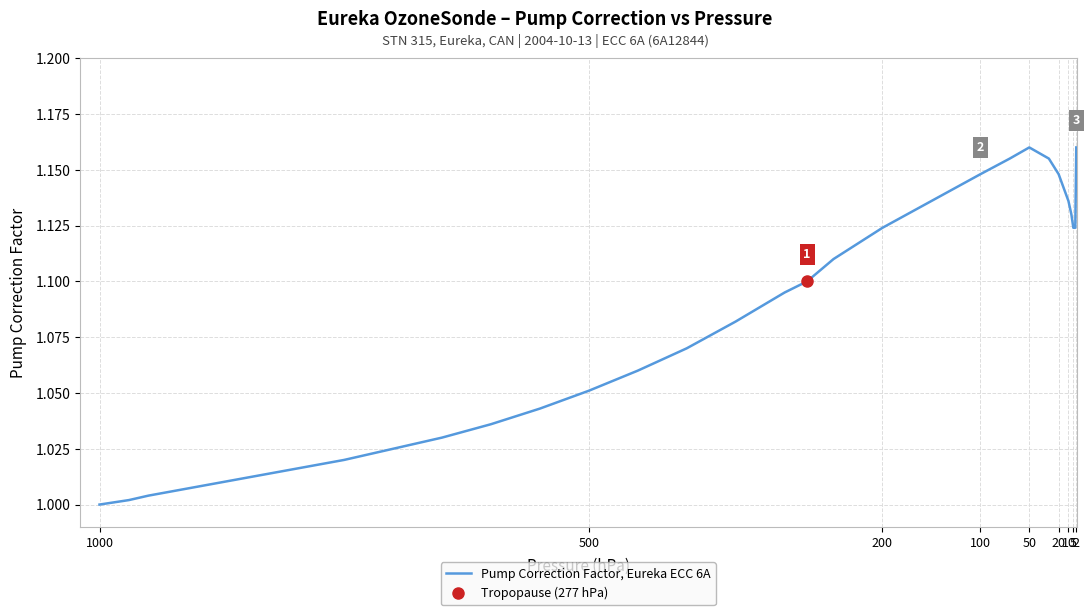

The value at 1000 is 1.0. True or false?

True